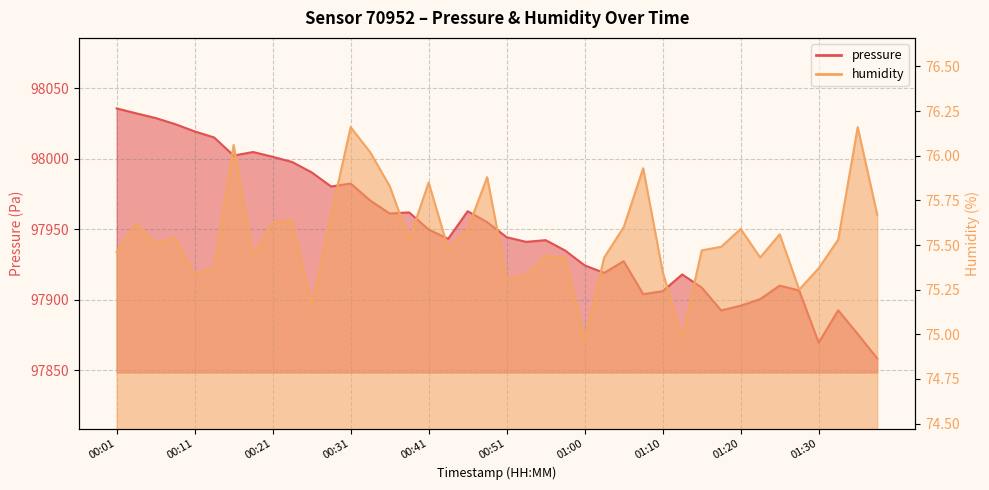

What is the highest value of the pressure series?

98035.6